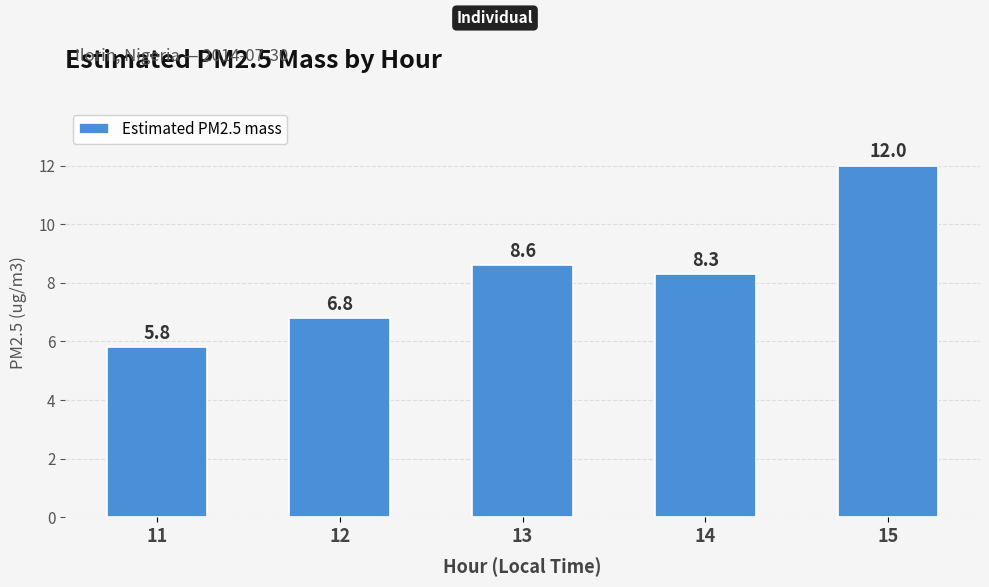

What is the ratio of the value at 12 to the value at 15?

0.6